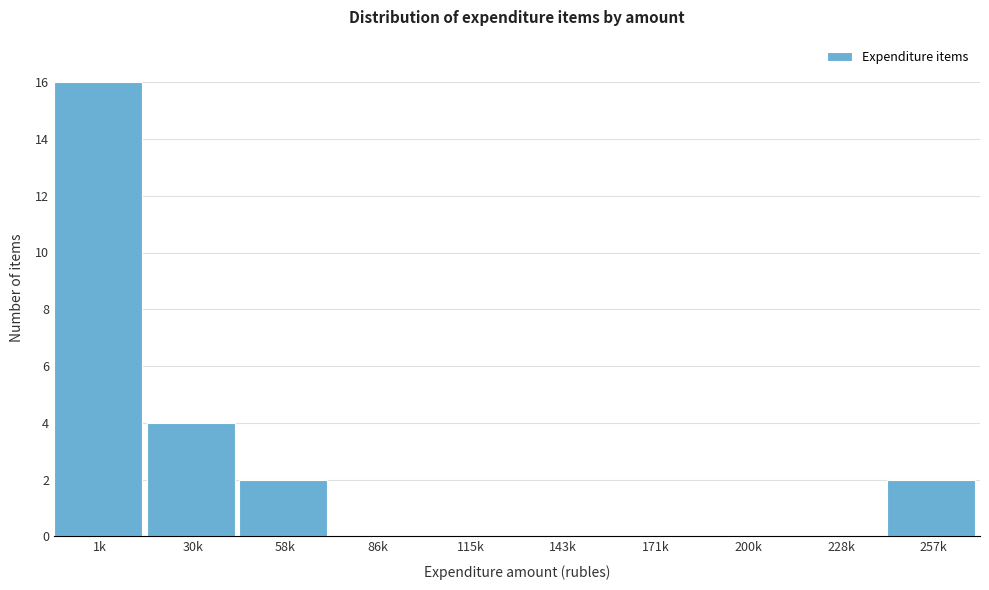

Reading left to right, extract all data points from this chart.

1k=16	30k=4	58k=2	86k=0	115k=0	143k=0	171k=0	200k=0	228k=0	257k=2